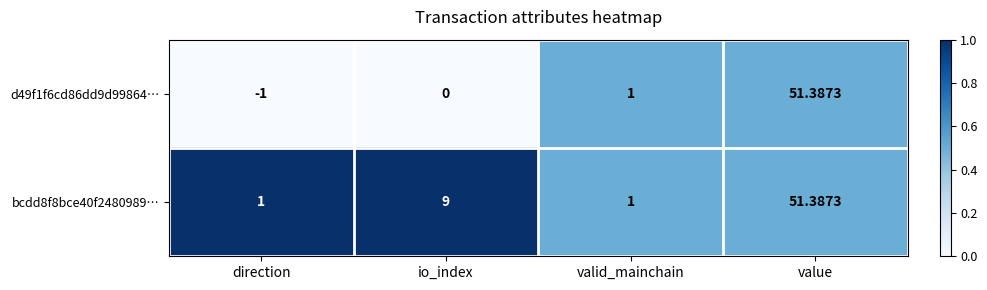

Which category has the lowest value in the d49f1f6cd86dd9d99864… series?

direction